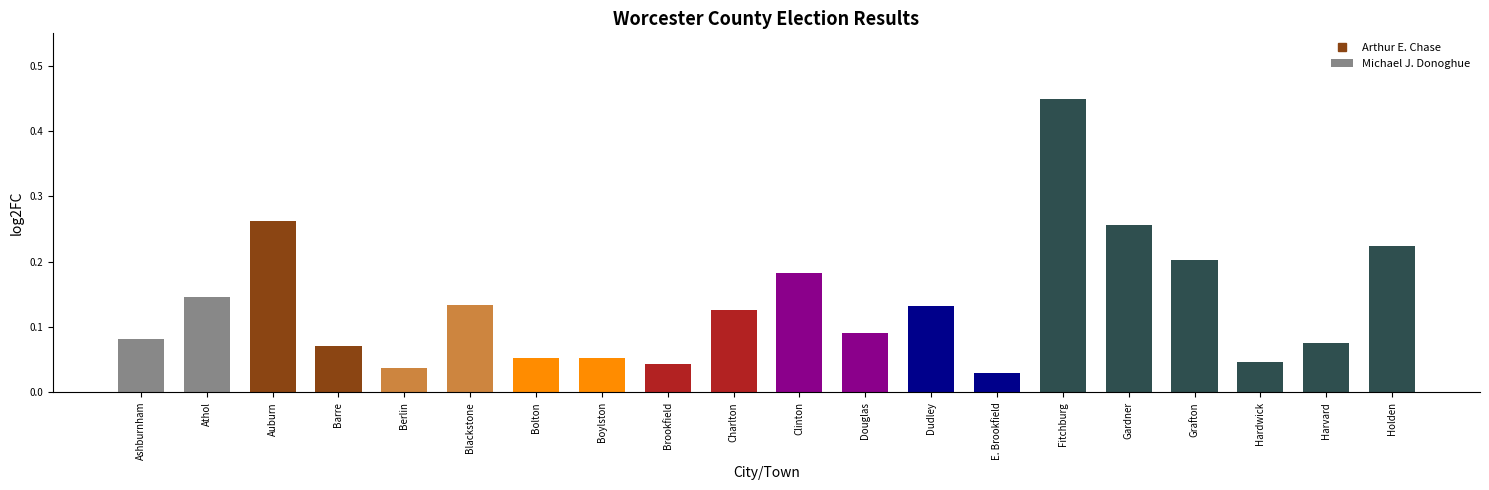

True or false: the data shows 0.0 at Boylston.

False